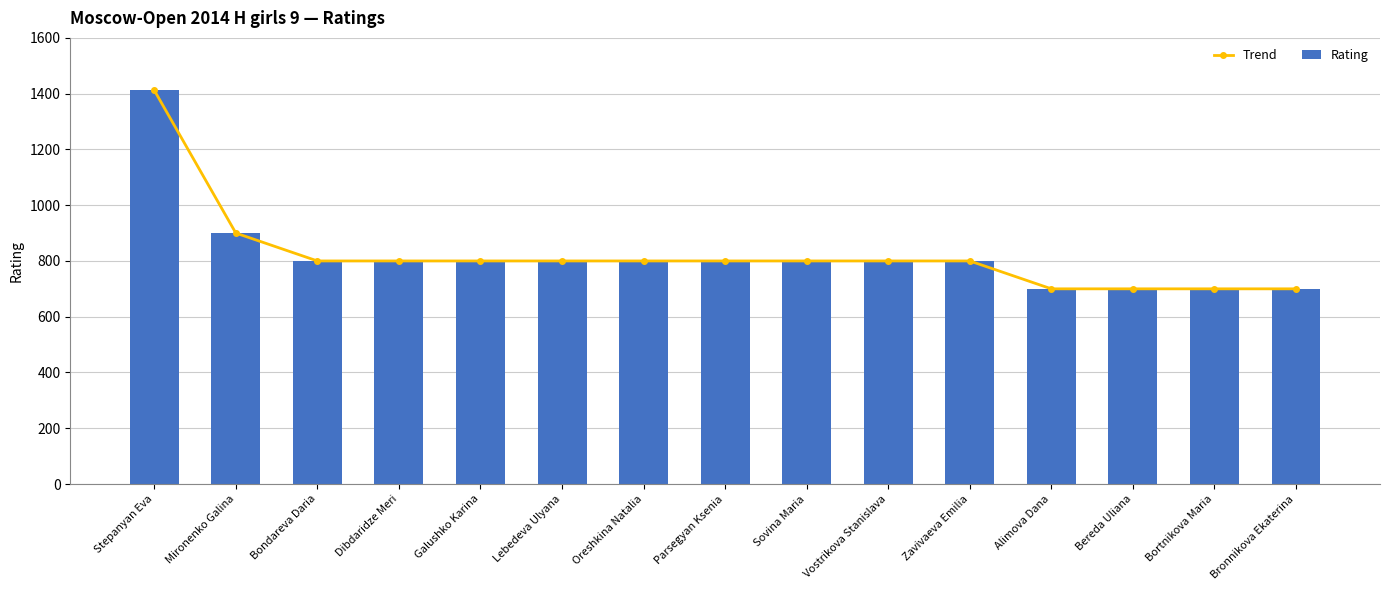

What is the sum of all Rating values?

12312